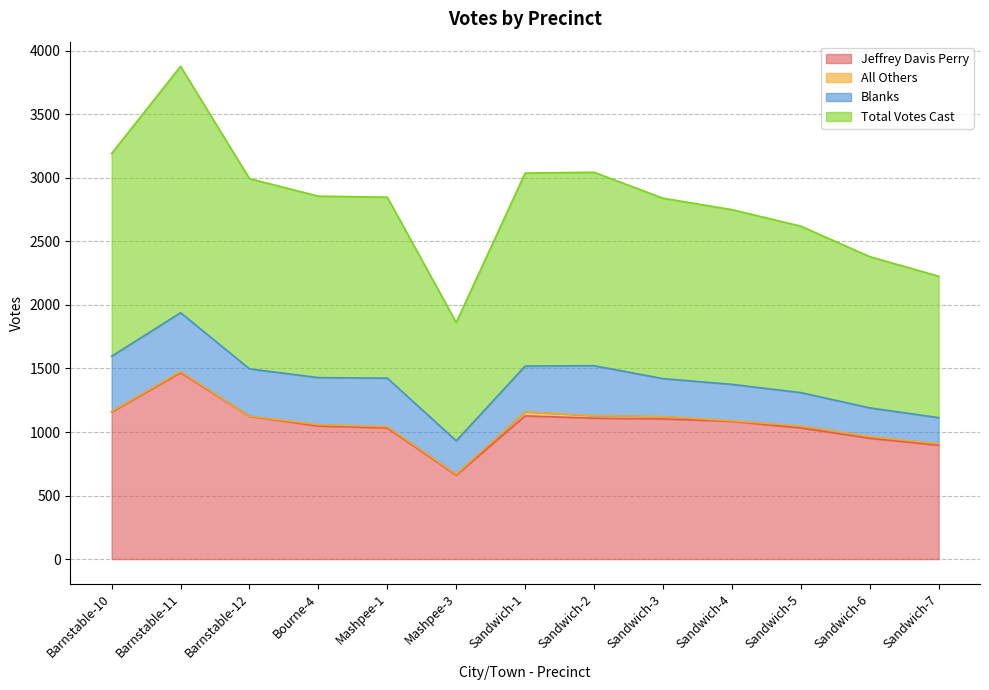

What is the lowest value of the Jeffrey Davis Perry series?

661